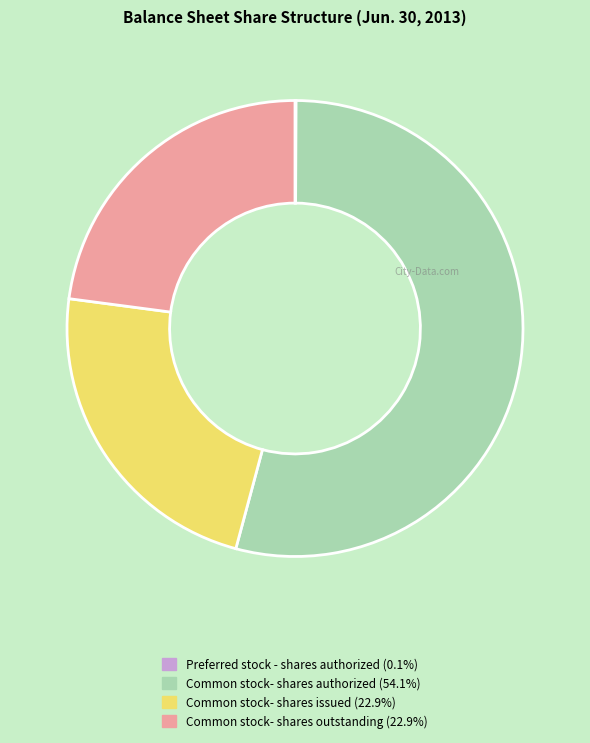

Does Common stock- shares authorized represent more than half of the total?

Yes